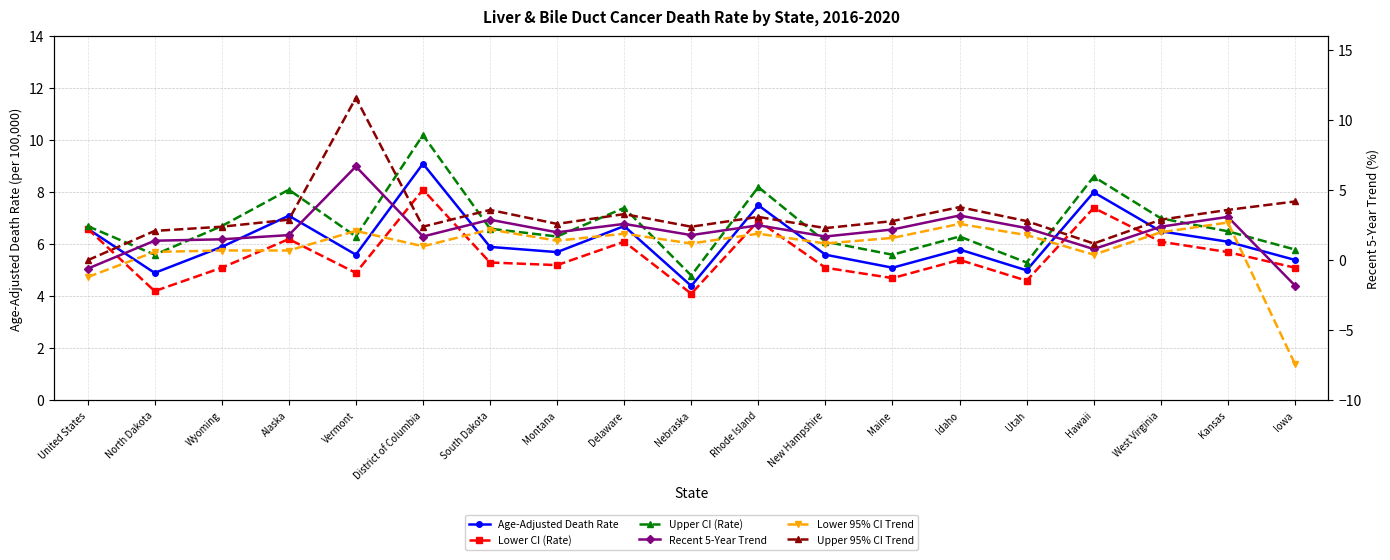

Which series has the largest total across all categories?

Upper CI (Rate)